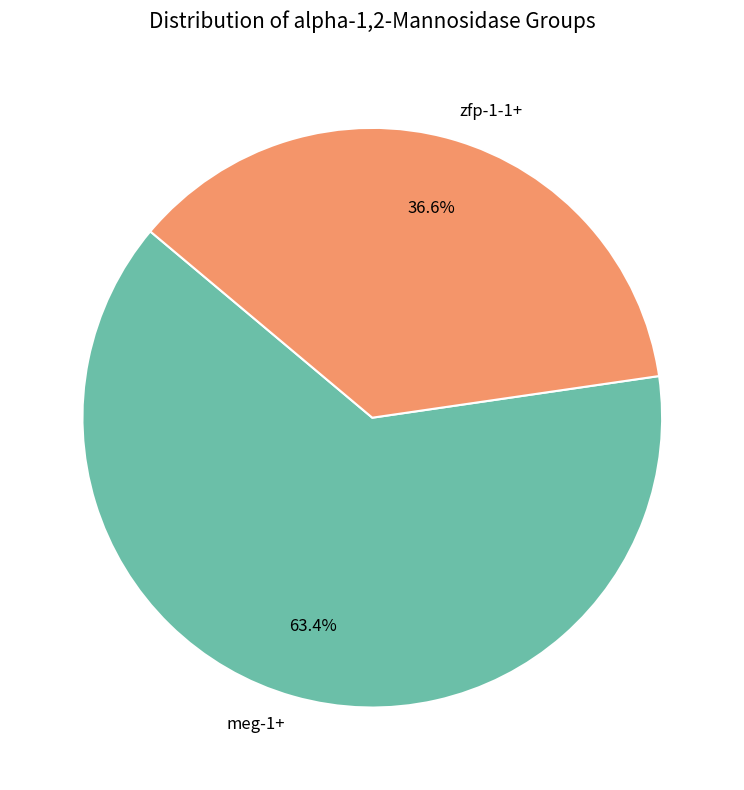

What percentage is NOT represented by zfp-1-1+?

63.4%